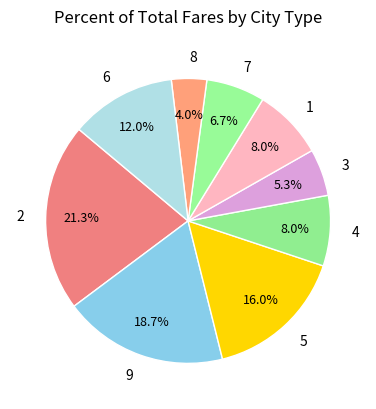

To the nearest percent, what portion does 8 represent?

4%